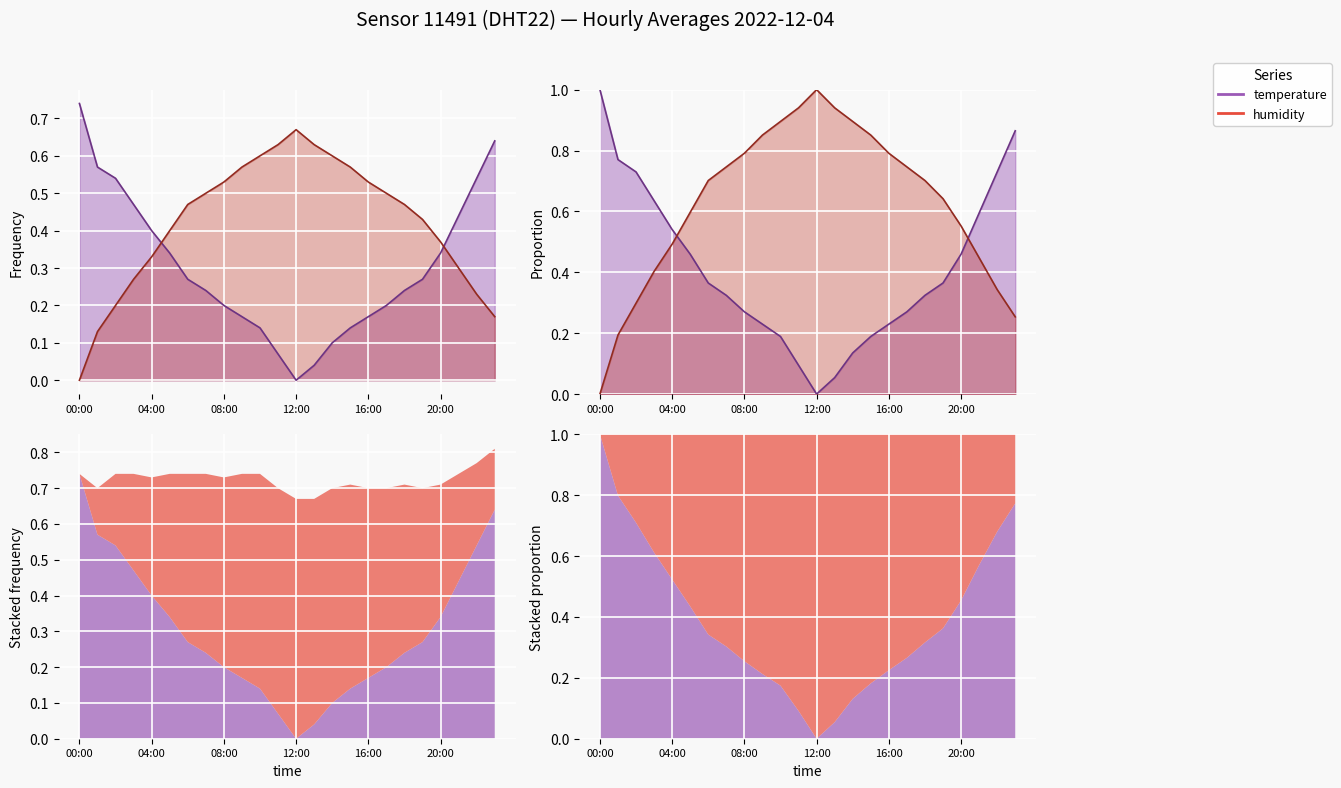

What is the value of the humidity point at the 11th from the left?

0.9